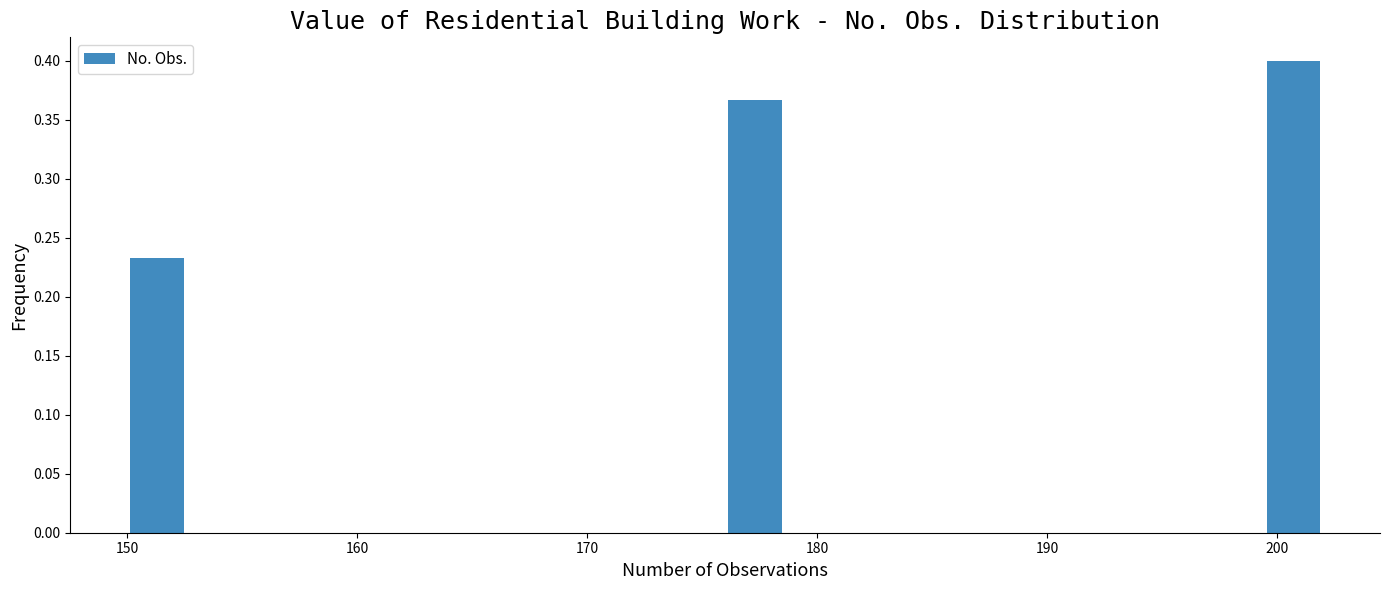

Read against the x-axis, roughly where is the centre of the tallest bar?

201